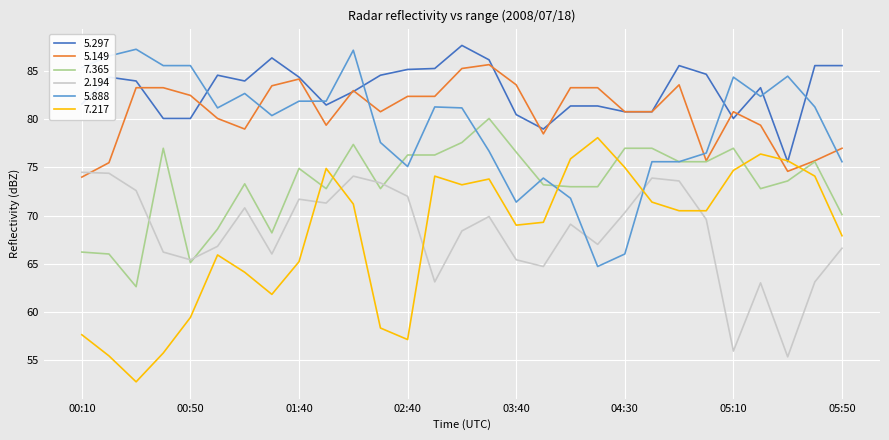

Which series has the largest total across all categories?

5.297